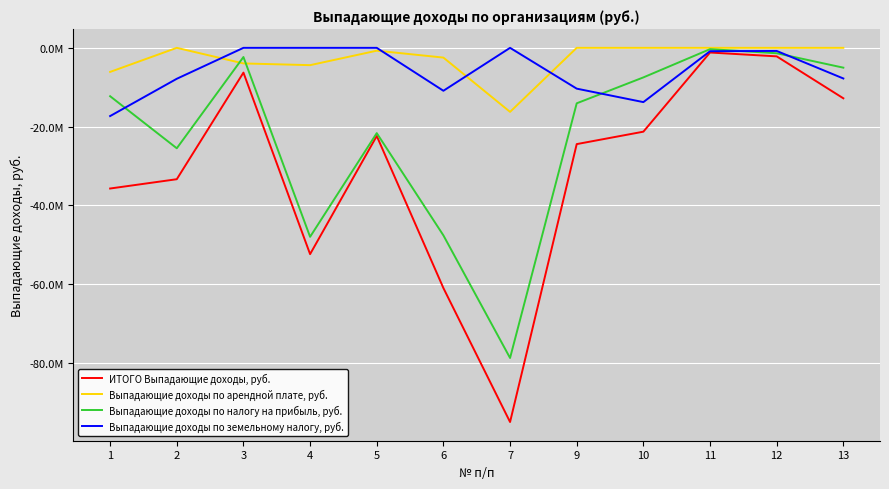

What is the smallest value displayed?

-94956041.8